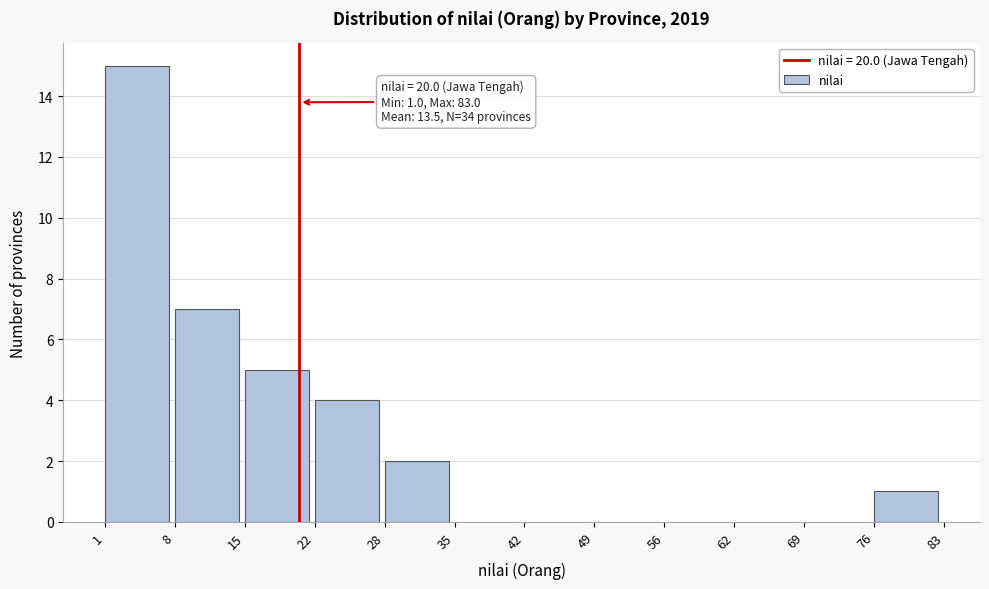

Which range on the x-axis has the tallest bar?

1 to 8